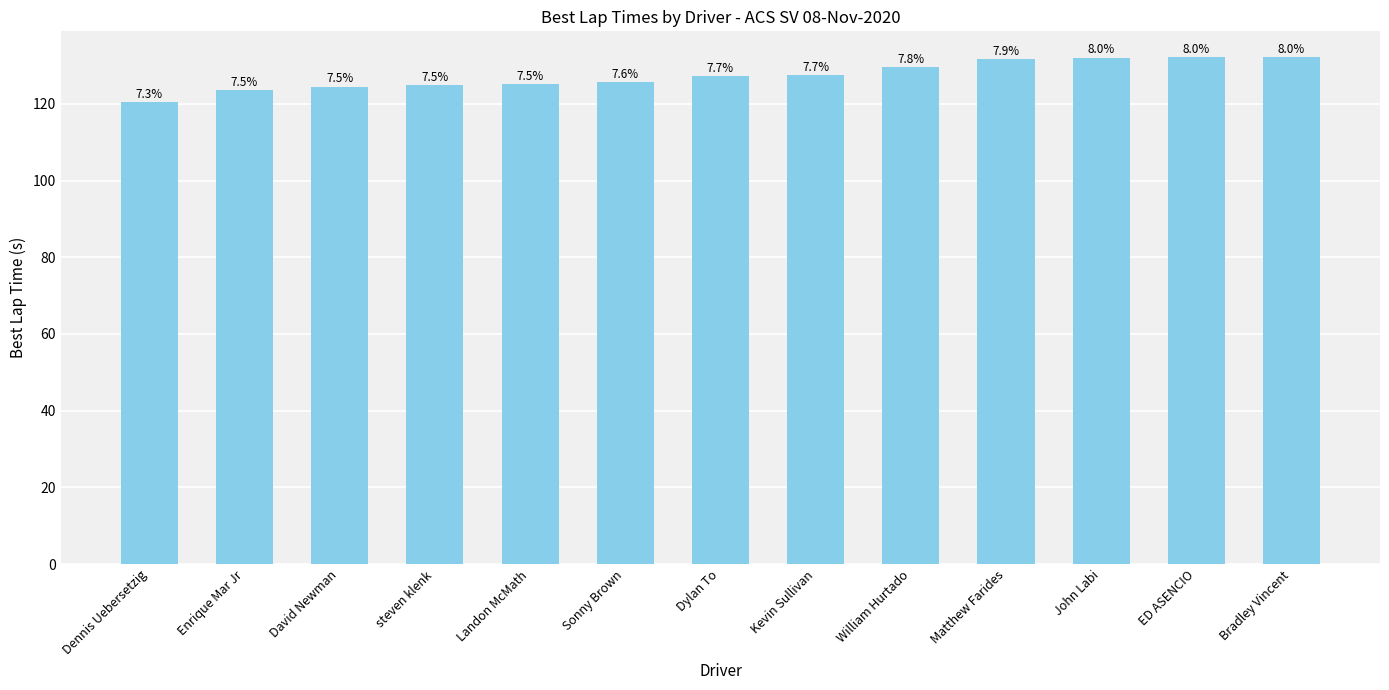

How many bars are there in total?

13